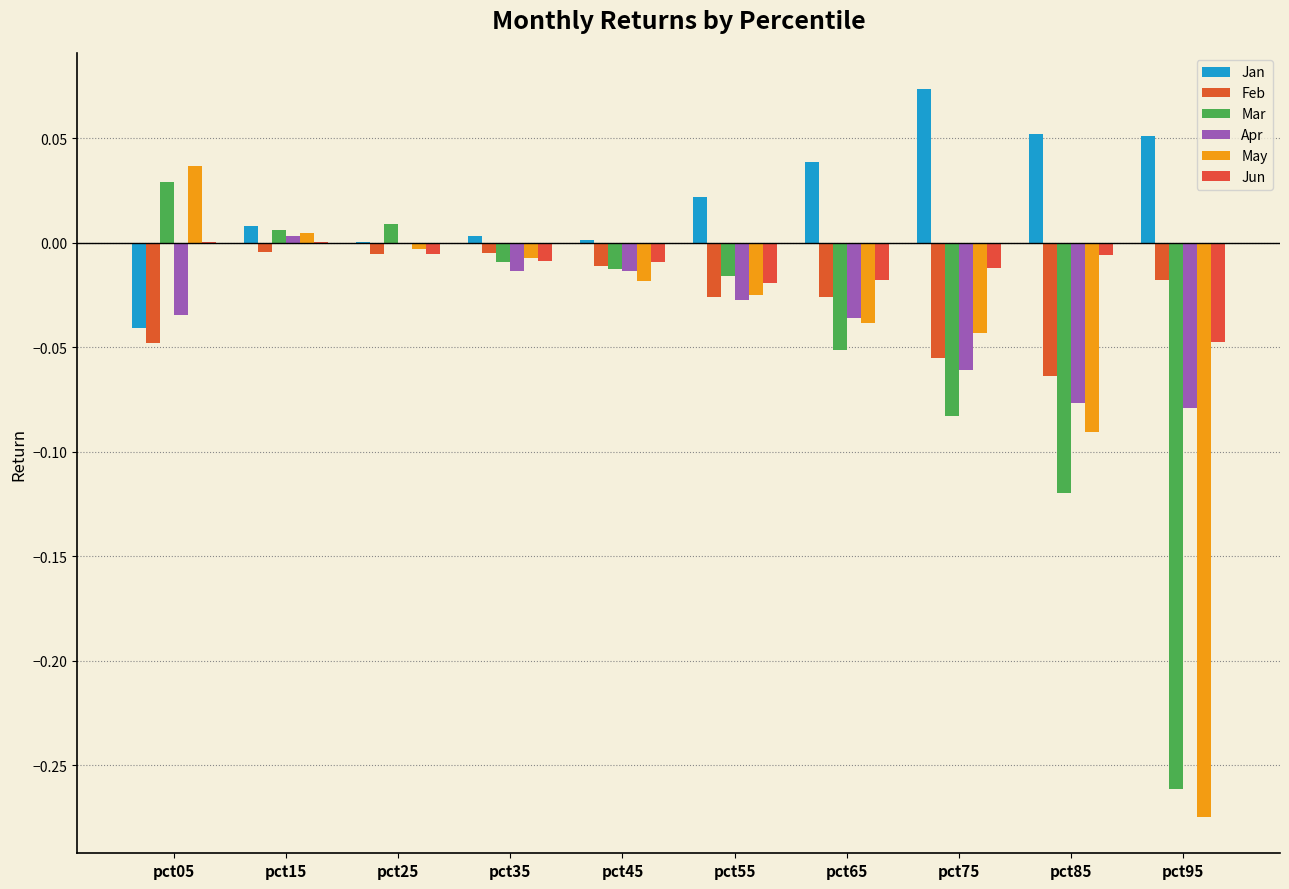

How many data points does each series have?

10